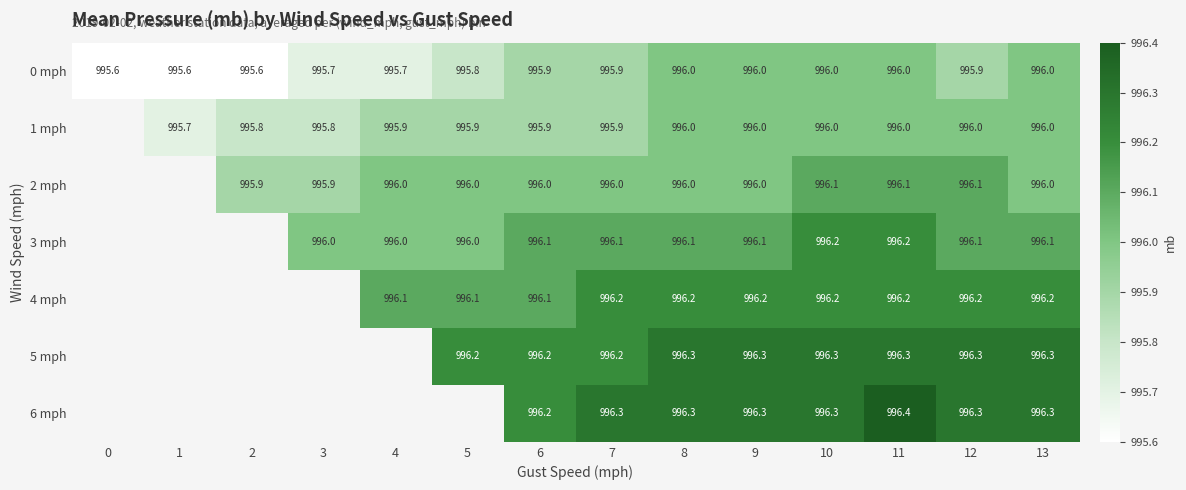

The 2 mph series shows 1490.8 at 4. True or false?

False